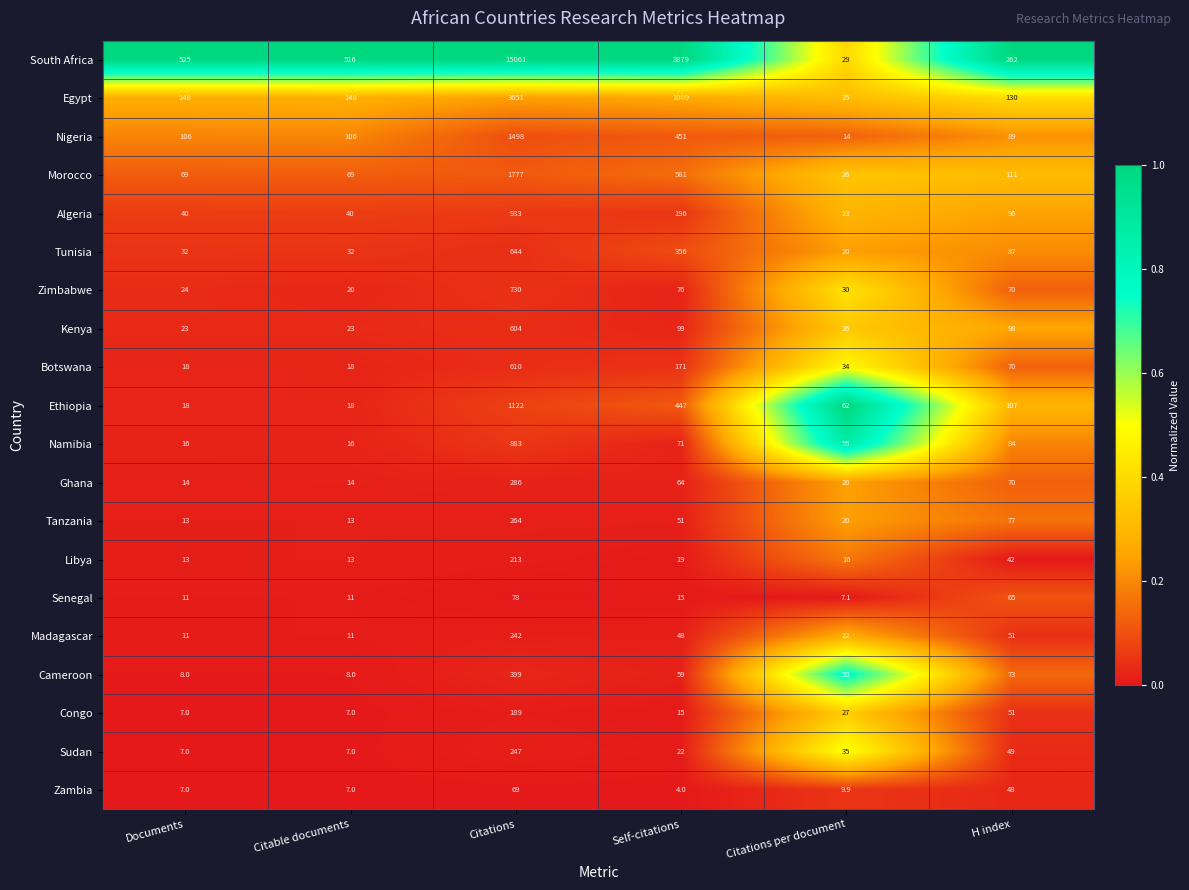

What is the difference between the highest and lowest values at Citable documents?

509.0